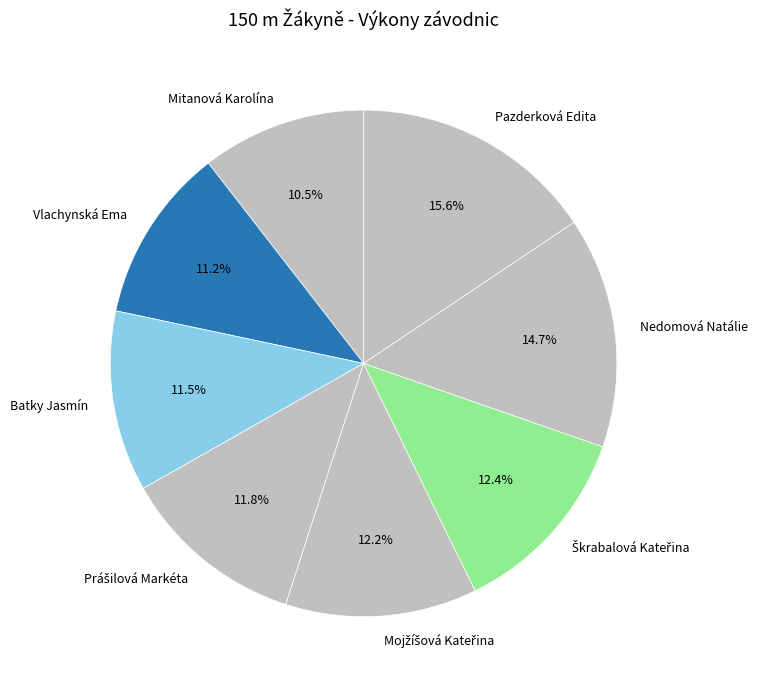

What is the smallest slice in the pie chart?

Mitanová Karolína